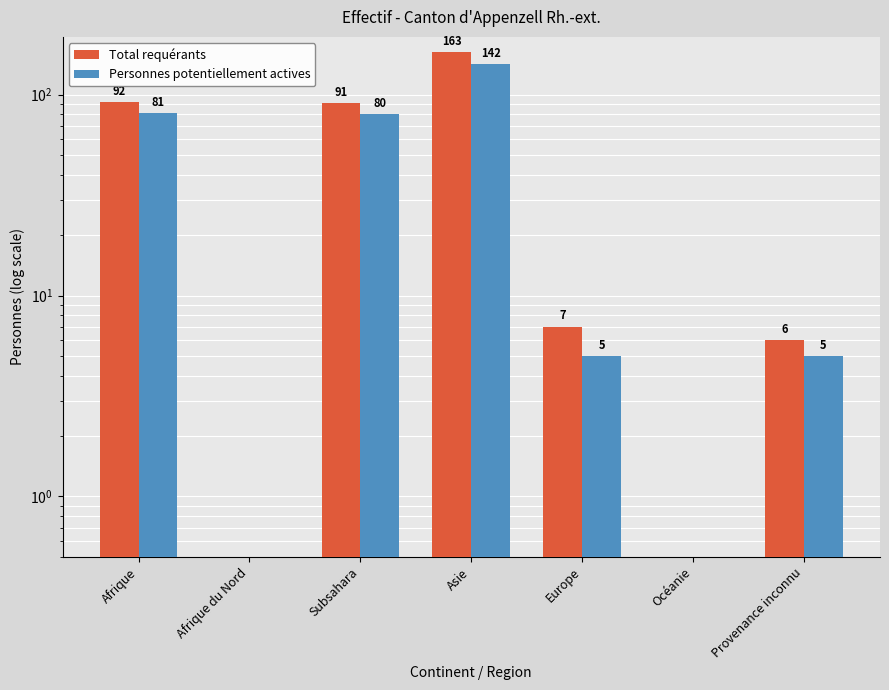

Which category has the highest value across all series?

Asie